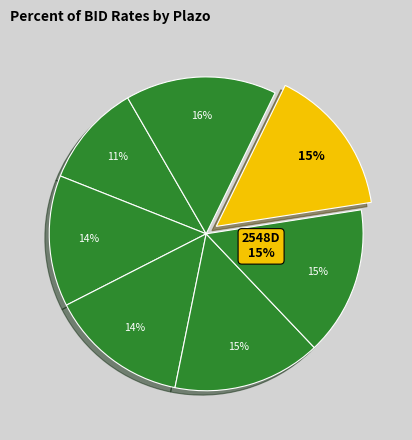

Combined, do 364D and 1092D account for over 50%?

No